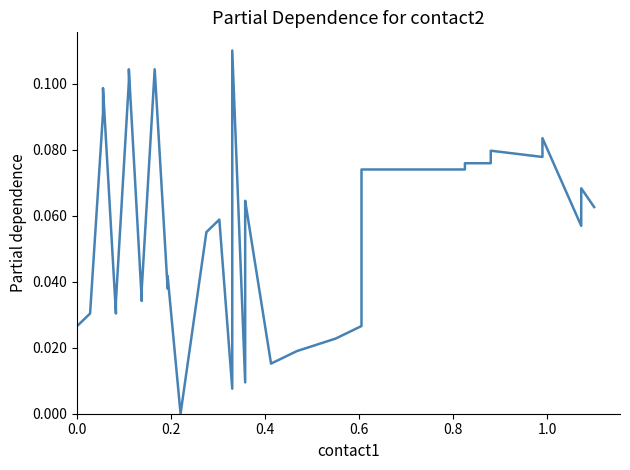

What is the sum of all values?

2.2